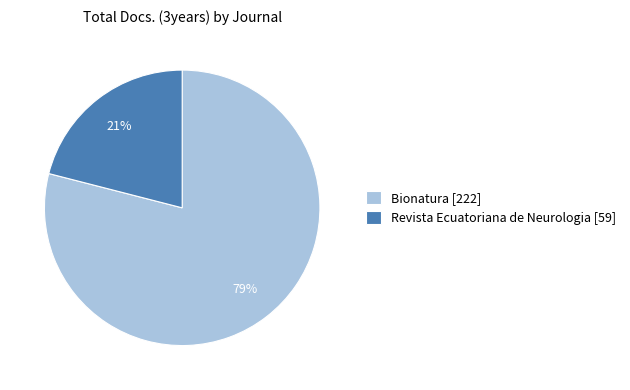

The Revista Ecuatoriana de Neurologia slice represents 21% of the pie. True or false?

True